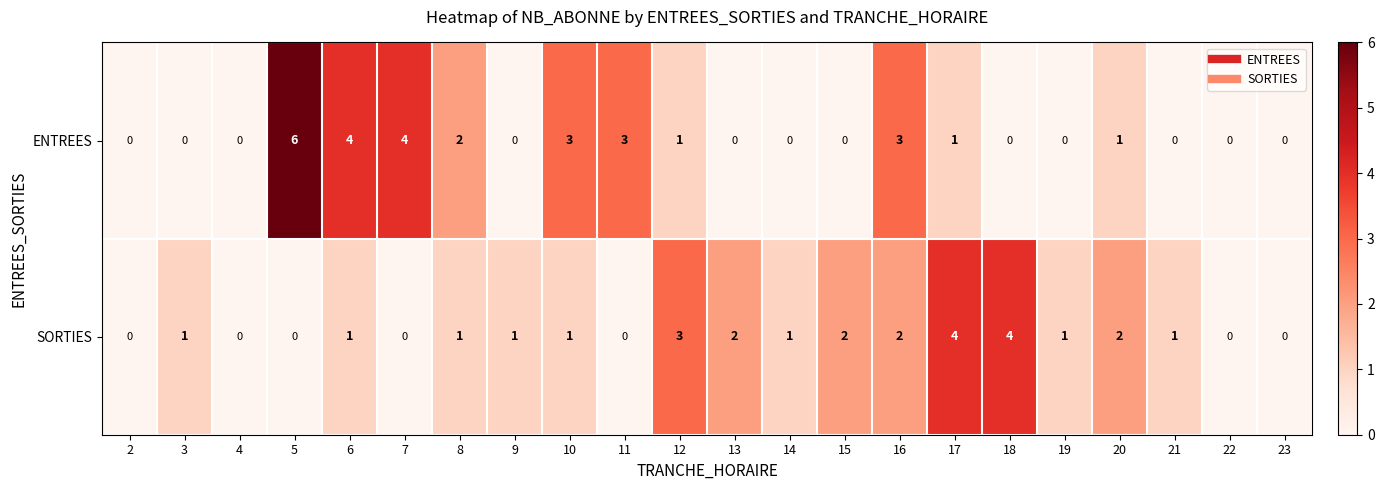

What is the total value across all series at 21?

1